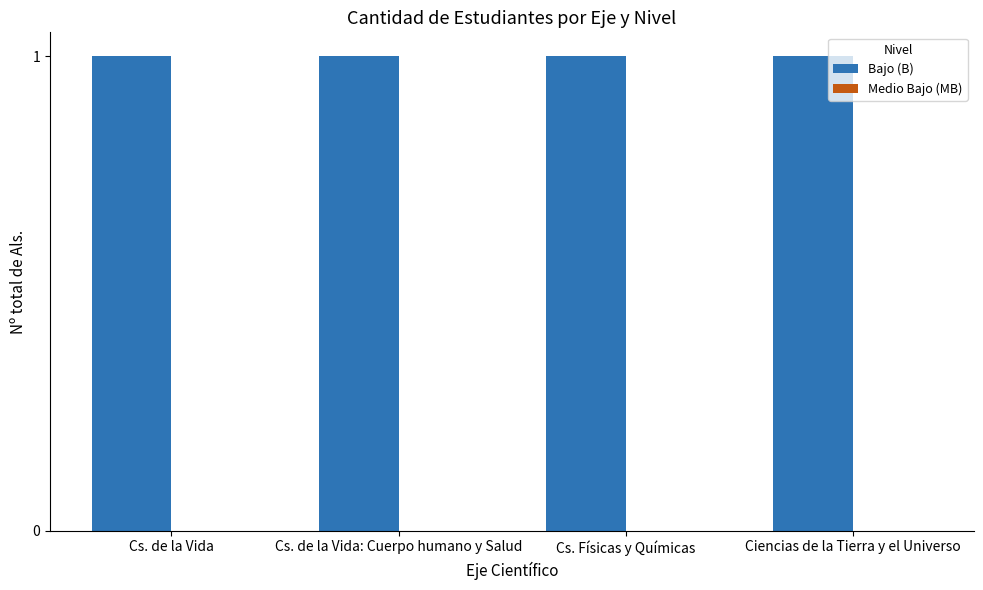

Reading right to left, what are all the values shown in this chart?

Bajo (B): Ciencias de la Tierra y el Universo=1	Cs. Físicas y Químicas=1	Cs. de la Vida: Cuerpo humano y Salud=1	Cs. de la Vida=1
Medio Bajo (MB): Ciencias de la Tierra y el Universo=0	Cs. Físicas y Químicas=0	Cs. de la Vida: Cuerpo humano y Salud=0	Cs. de la Vida=0